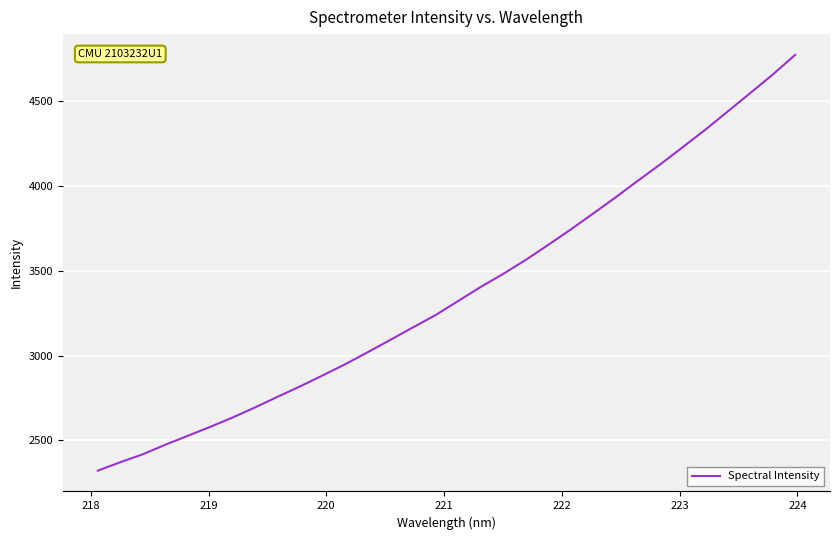

What is the difference between the maximum and minimum values?

2452.1